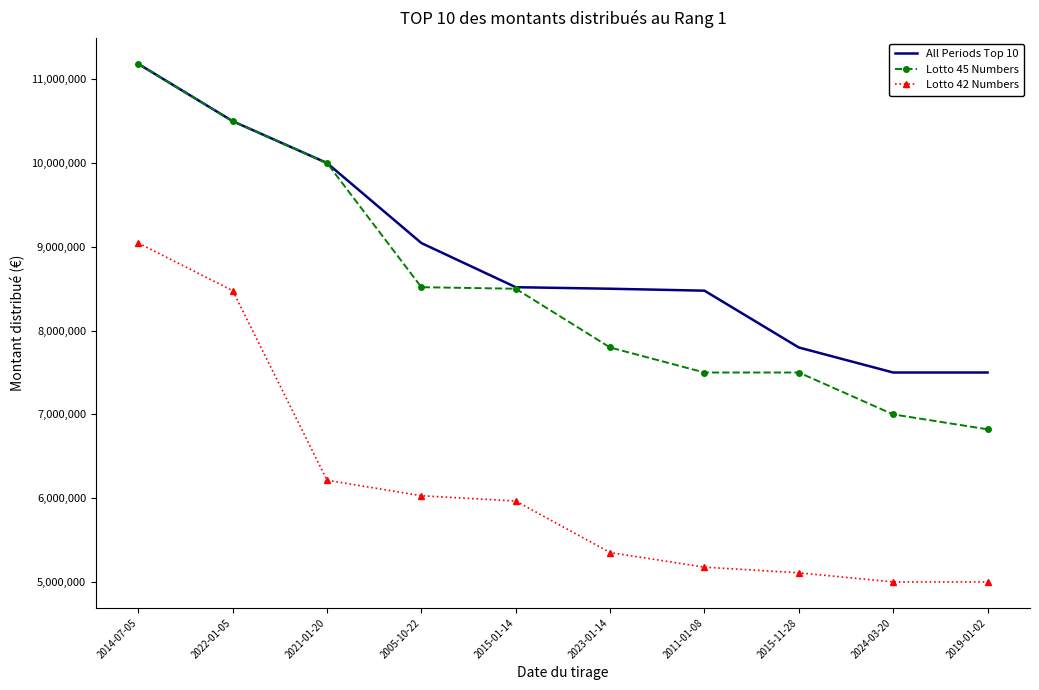

What is the spread (max minus min) of values at 2022-01-05?

2023200.0